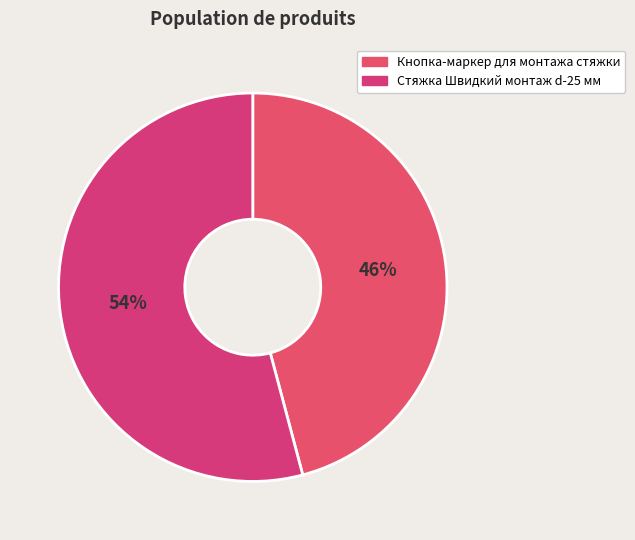

Rank the categories by value from highest to lowest.

Стяжка Швидкий монтаж d-25 мм, Кнопка-маркер для монтажа стяжки